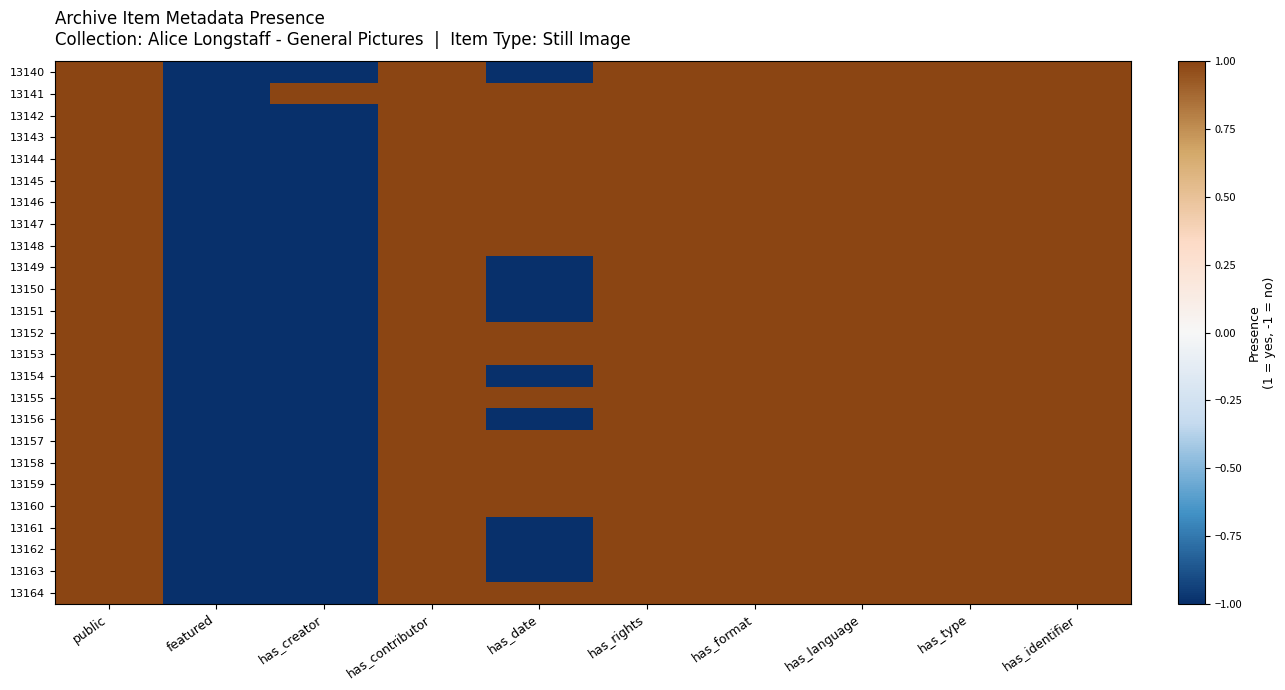

At featured, list the series in order from largest to smallest.

13140, 13141, 13142, 13143, 13144, 13145, 13146, 13147, 13148, 13149, 13150, 13151, 13152, 13153, 13154, 13155, 13156, 13157, 13158, 13159, 13160, 13161, 13162, 13163, 13164